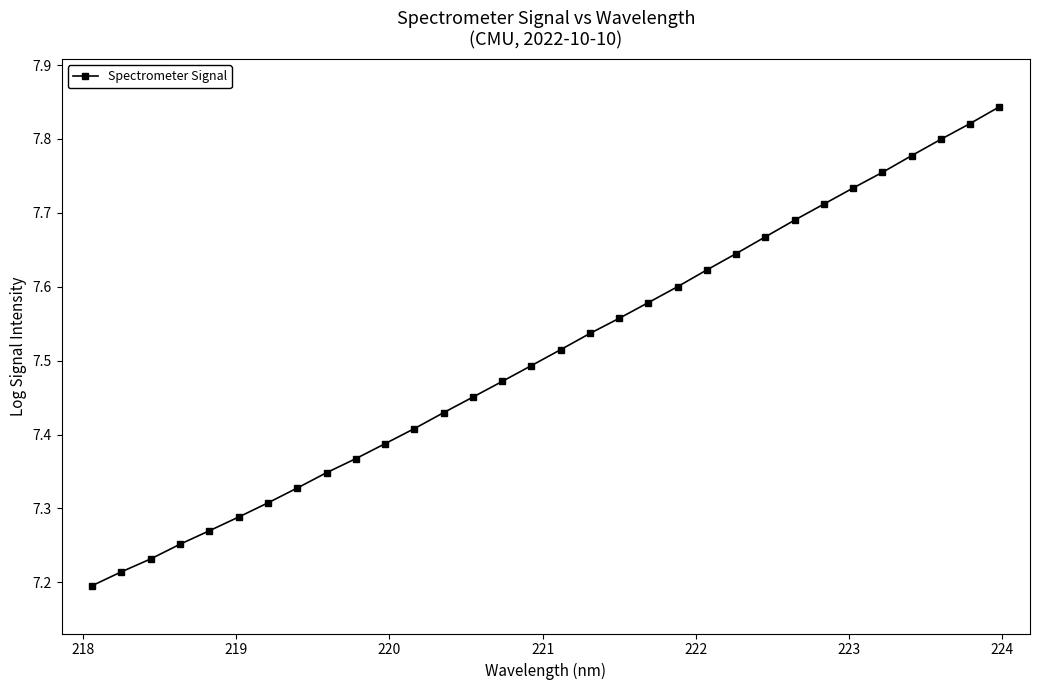

Count the values in the range 7 to 8.

32